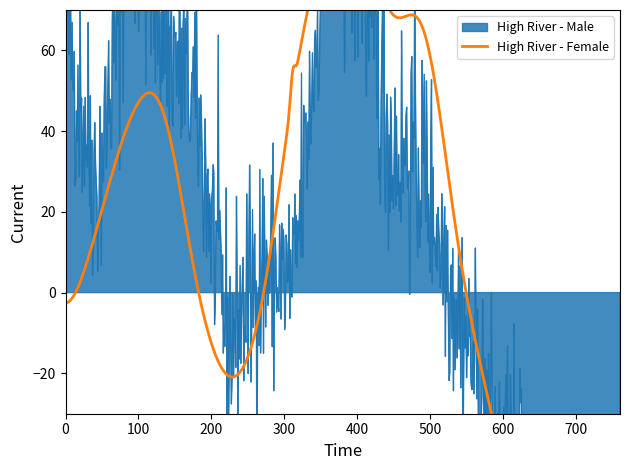

Which series changed the most between 30-34 and 40-44?

High River - Female